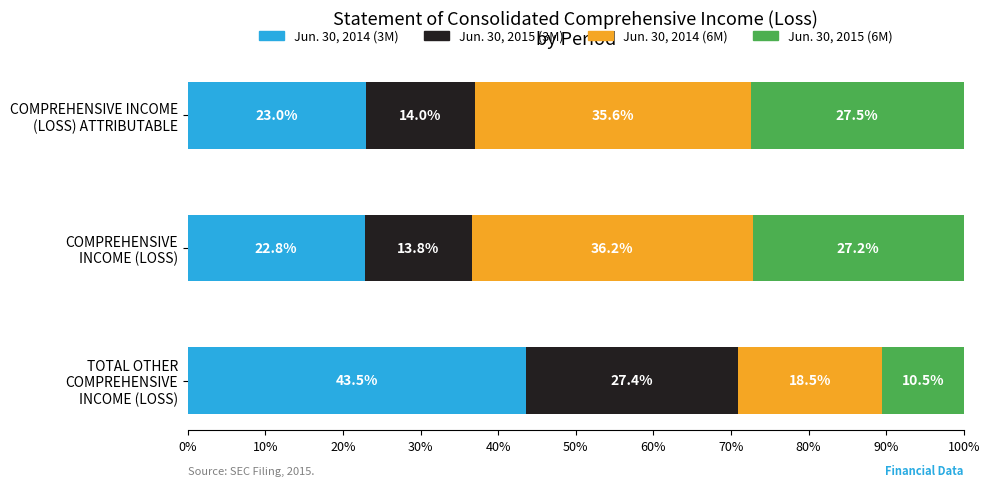

What is the maximum value for Jun. 30, 2014 (3M)?

43.5